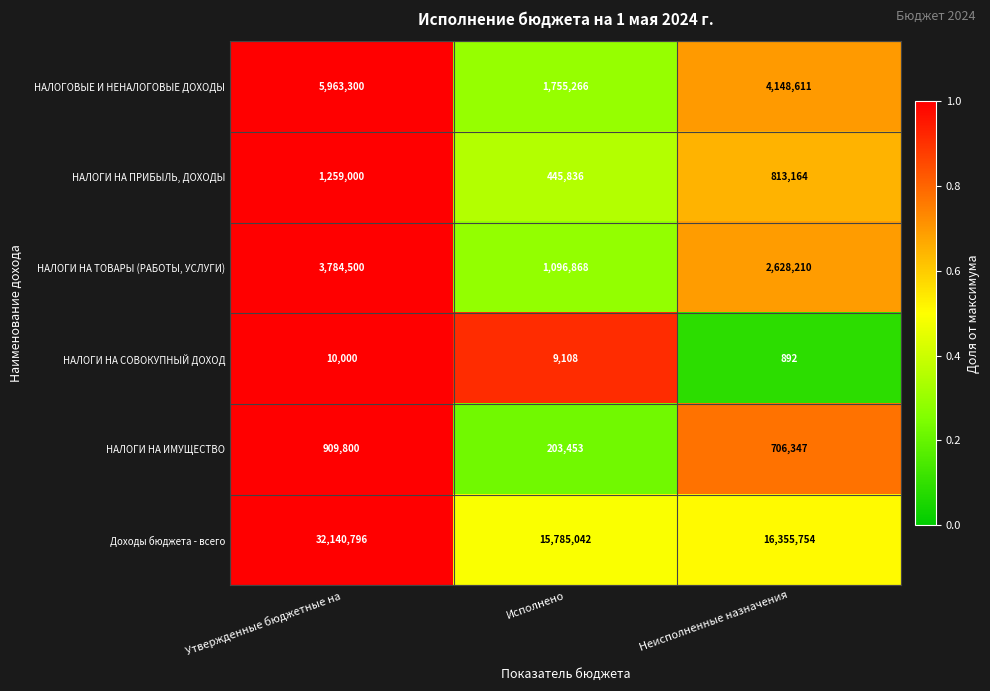

How many series are shown in this chart?

6